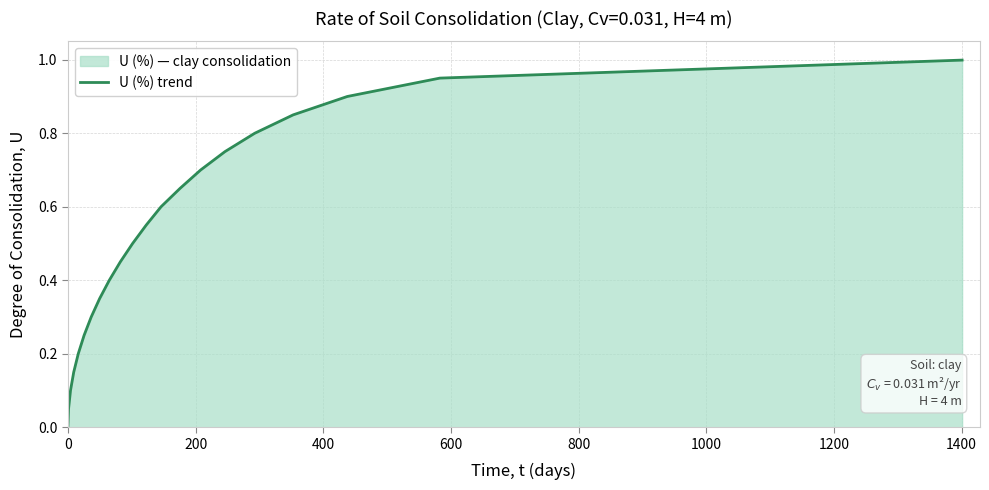

What is the difference between the maximum and minimum values?

1.0